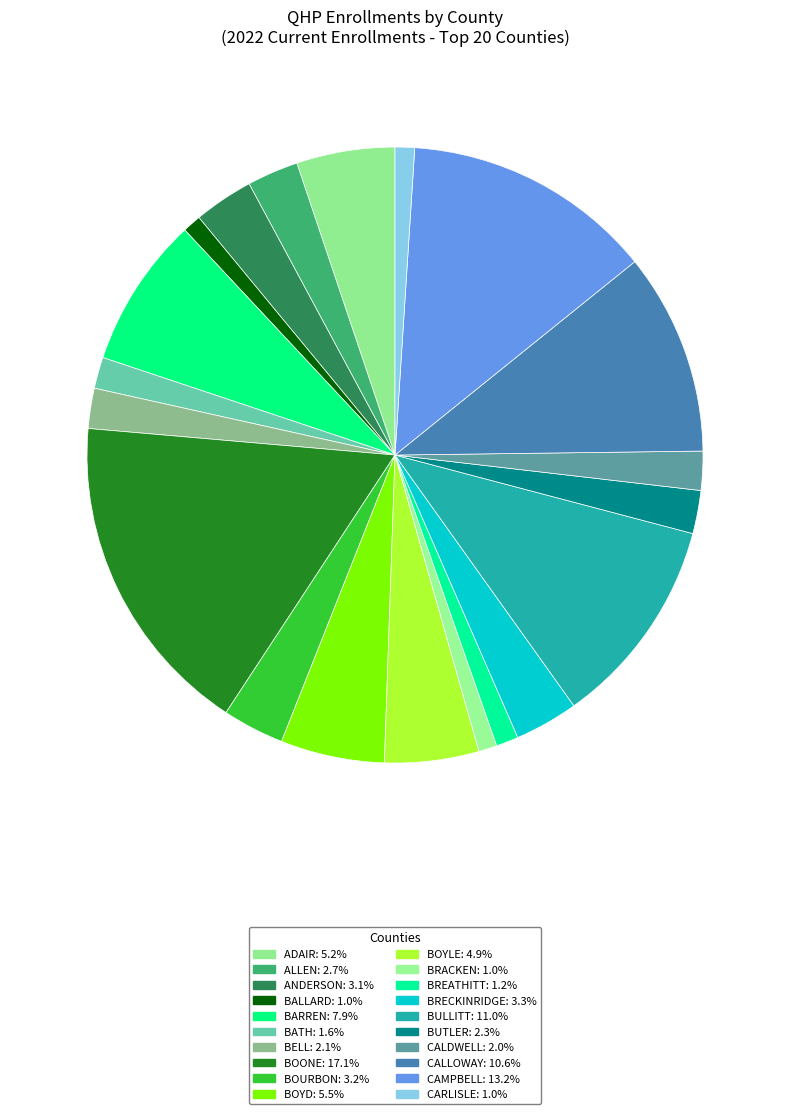

Count the number of slices in the pie.

20